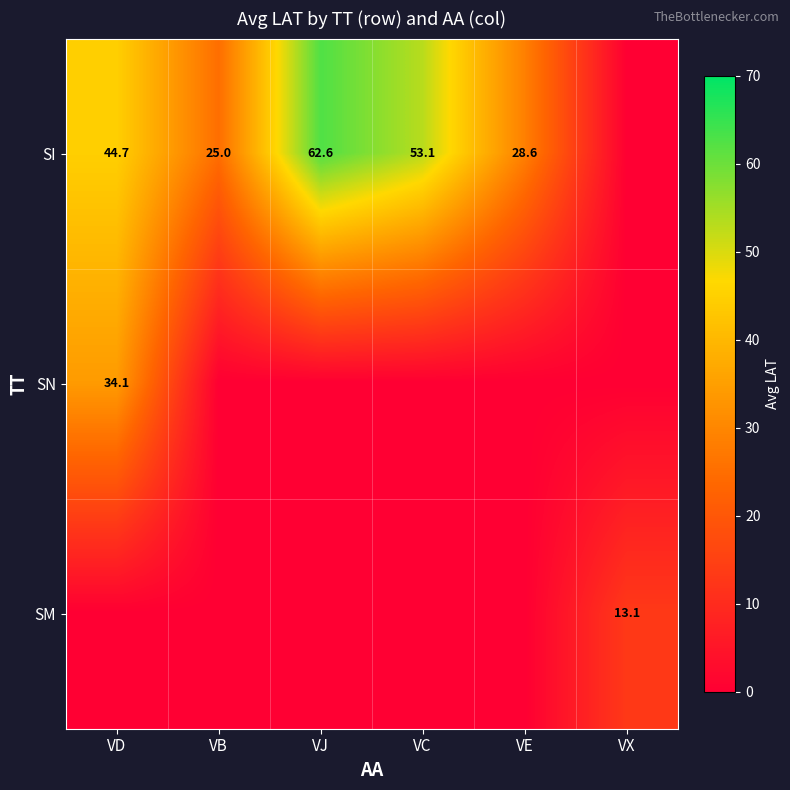

The SI series shows 25.0 at VB. True or false?

True